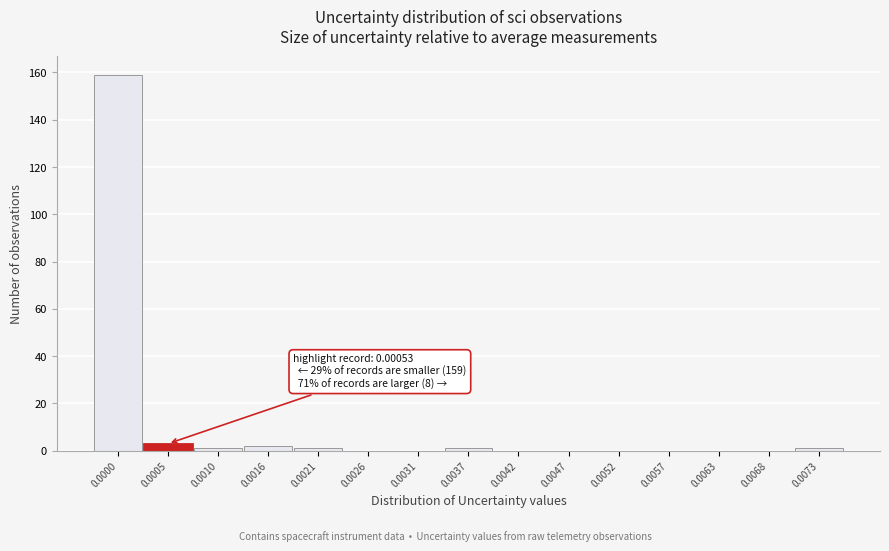

Reading right to left, what are all the values shown in this chart?

0.0073=1	0.0068=0	0.0063=0	0.0057=0	0.0052=0	0.0047=0	0.0042=0	0.0037=1	0.0031=0	0.0026=0	0.0021=1	0.0016=2	0.0010=1	0.0005=3	0.0000=159